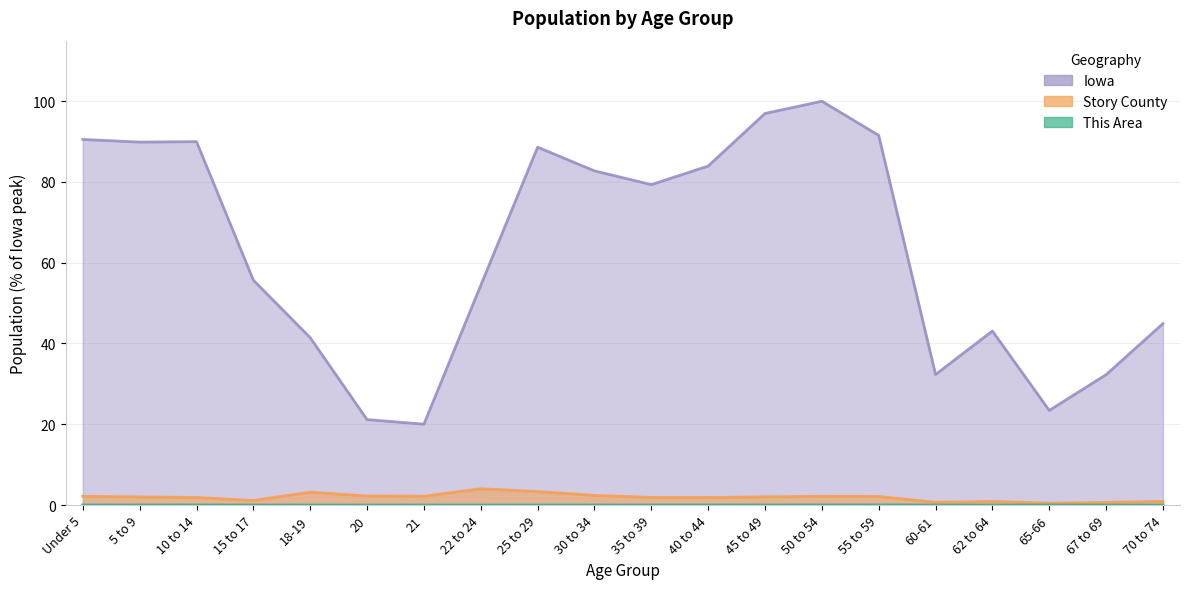

Reading left to right, transcribe all the data shown in this chart.

This Area: Under 5=0.0	5 to 9=0.0	10 to 14=0.0	15 to 17=0.0	18-19=0.0	20=0.0	21=0.0	22 to 24=0.0	25 to 29=0.0	30 to 34=0.0	35 to 39=0.0	40 to 44=0.0	45 to 49=0.0	50 to 54=0.0	55 to 59=0.0	60-61=0.0	62 to 64=0.0	65-66=0.0	67 to 69=0.0	70 to 74=0.0
Story County: Under 5=2.2	5 to 9=2.0	10 to 14=1.9	15 to 17=1.1	18-19=3.2	20=2.2	21=2.2	22 to 24=4.0	25 to 29=3.3	30 to 34=2.4	35 to 39=1.9	40 to 44=1.9	45 to 49=2.0	50 to 54=2.2	55 to 59=2.1	60-61=0.7	62 to 64=0.9	65-66=0.5	67 to 69=0.6	70 to 74=0.9
Iowa: Under 5=90.5	5 to 9=89.9	10 to 14=90.0	15 to 17=55.7	18-19=41.4	20=21.2	21=20.0	22 to 24=54.4	25 to 29=88.6	30 to 34=82.8	35 to 39=79.4	40 to 44=83.9	45 to 49=97.0	50 to 54=100.0	55 to 59=91.6	60-61=32.3	62 to 64=43.1	65-66=23.4	67 to 69=32.3	70 to 74=44.9